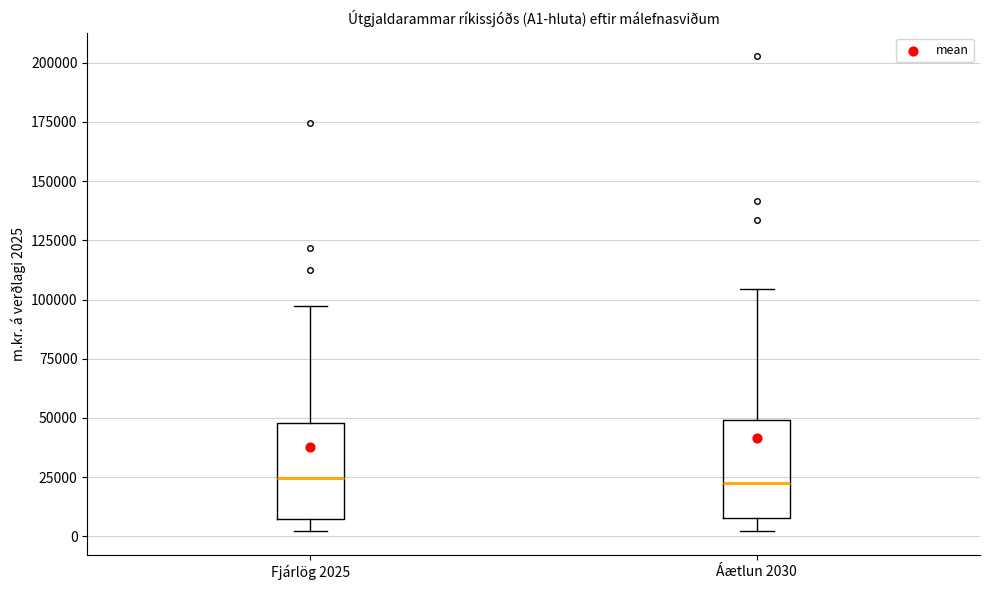

Reading left to right, read every box against the y-axis: the position of its median line, the range the box covers, and the ends of its whiskers. The values are not printed on the chart, so give them approximately, as read against the axis.

Fjárlög 2025: median 25000, box 5000 to 50000, whiskers 0 to 95000
Áætlun 2030: median 25000, box 10000 to 50000, whiskers 0 to 105000